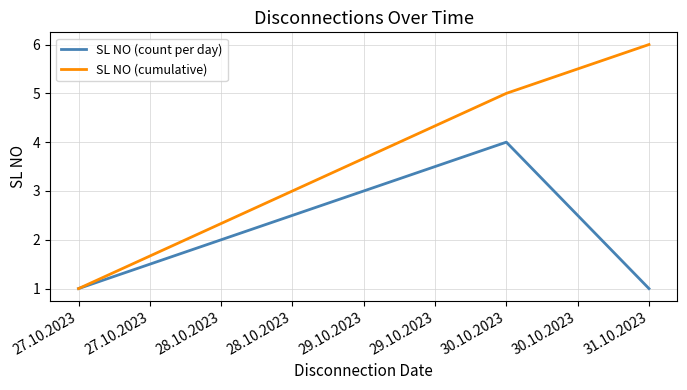

What is the sum of all SL NO (count per day) values?

6